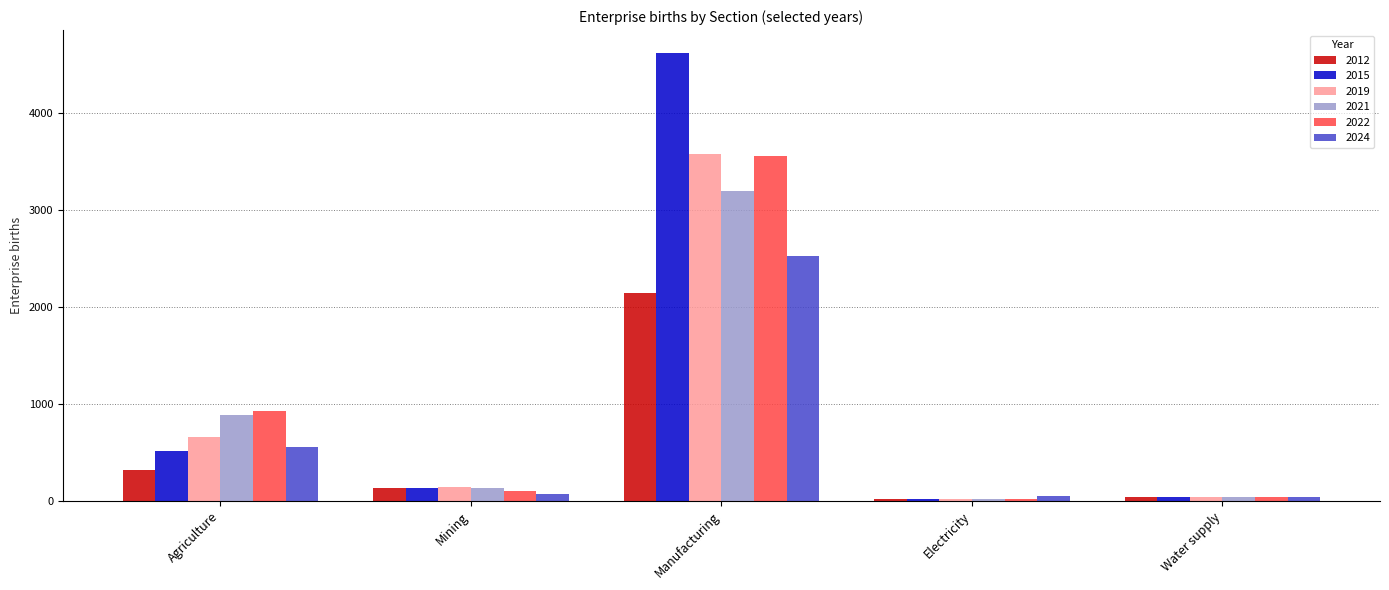

True or false: 2015 has a value of 783 at Agriculture.

False